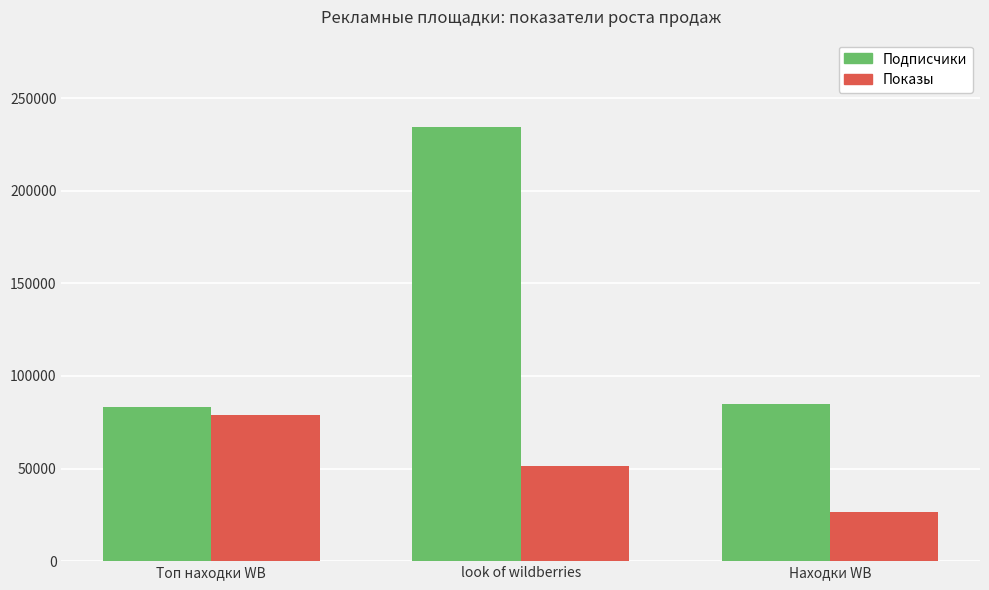

Are the bars grouped side by side (vs. stacked)?

Yes